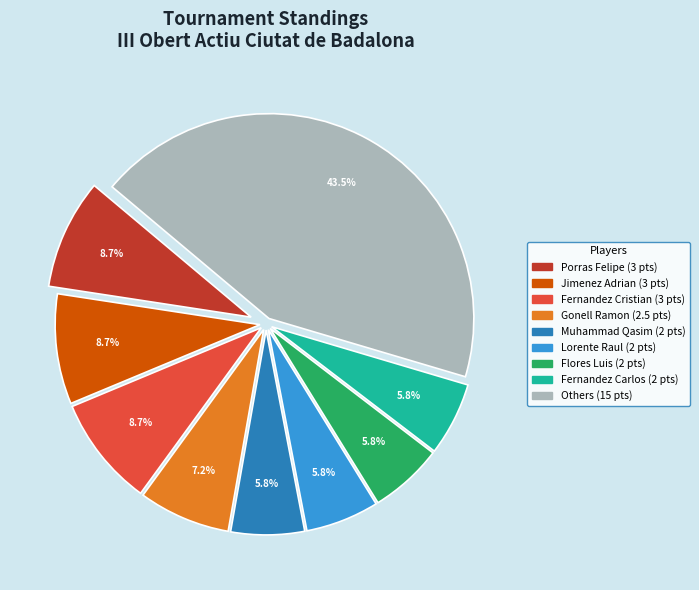

Is there a majority slice in this chart?

No